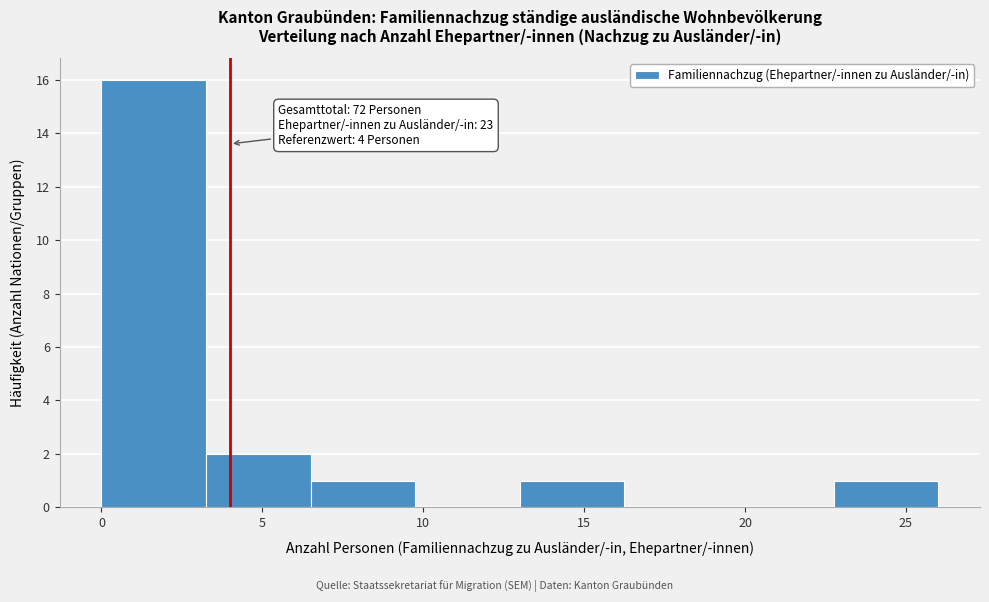

Which range on the x-axis has the tallest bar?

0.00 to 3.25